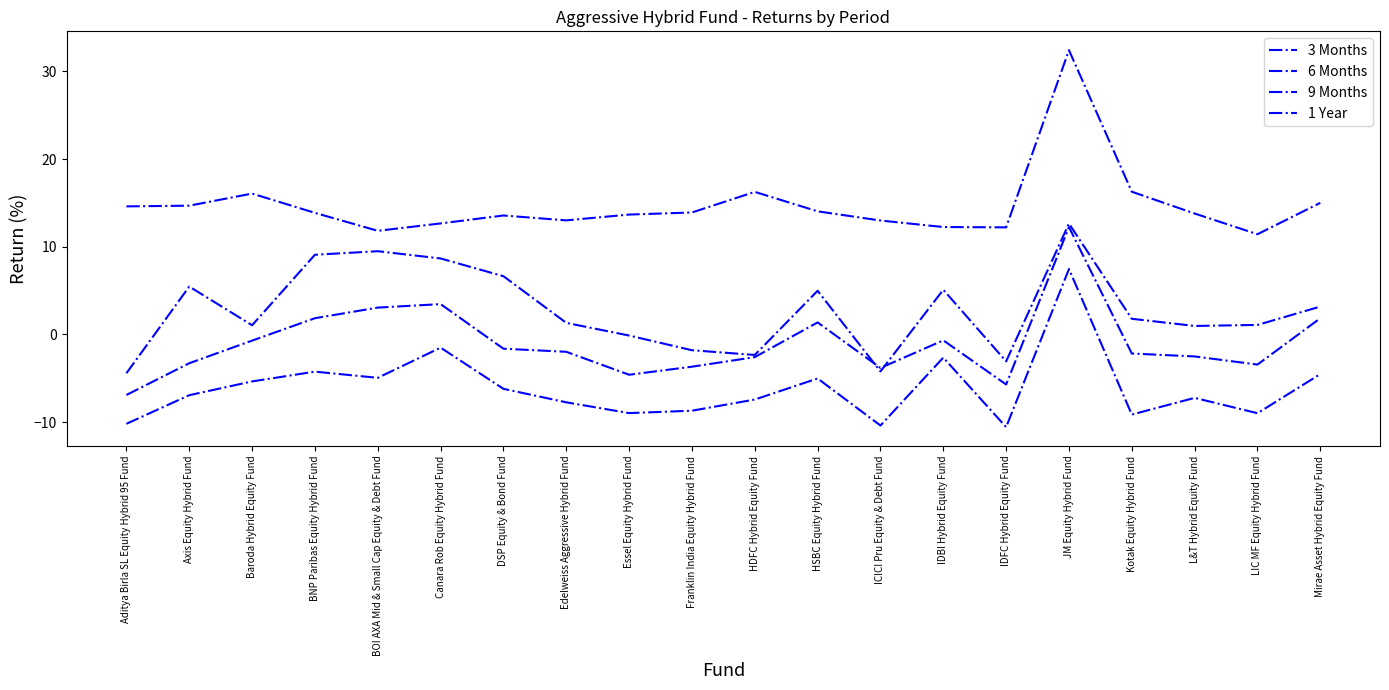

How many interior local valleys does the 6 Months series have?

6